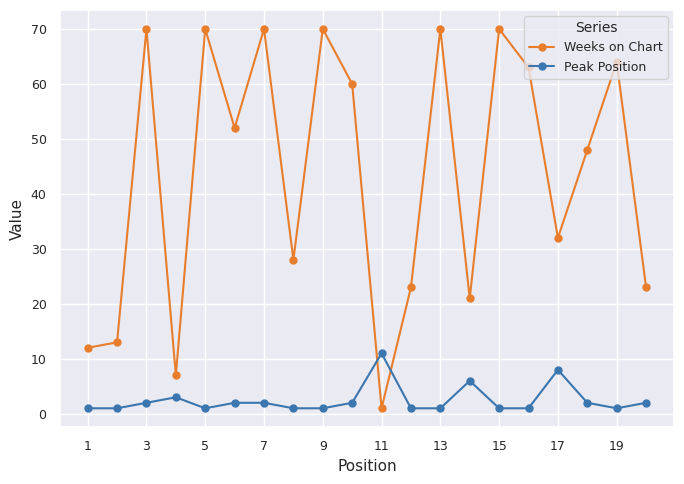

What is the difference between the second highest and second lowest values in the Weeks on Chart series?

63